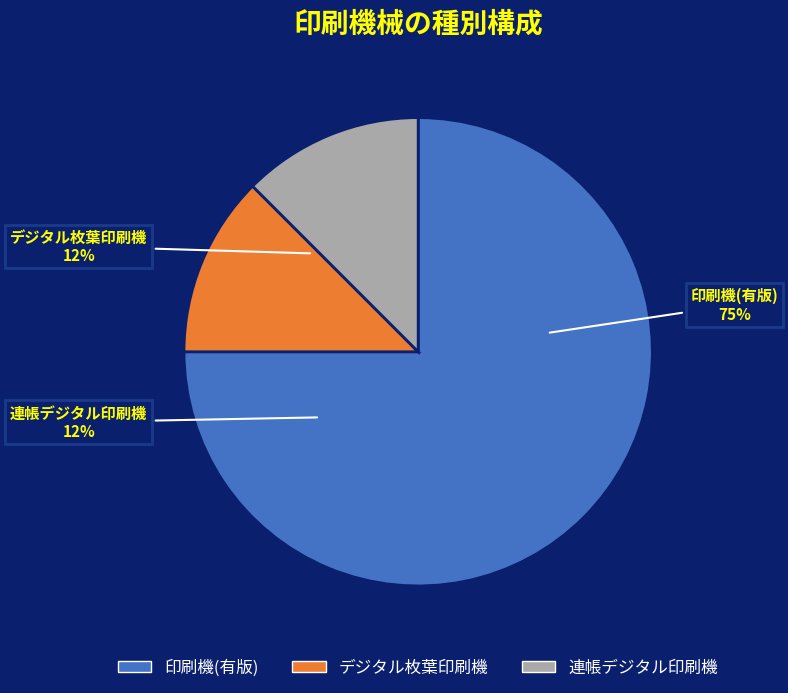

True or false: 印刷機(有版) accounts for 60% of the total.

False